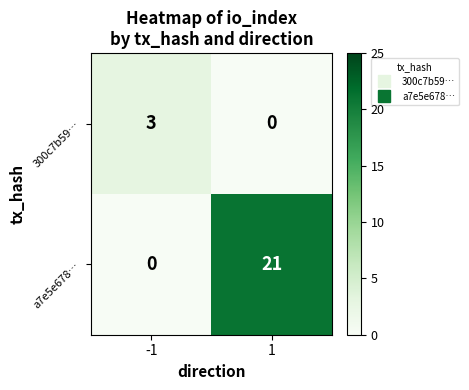

What is the spread (max minus min) of values at 1?

21